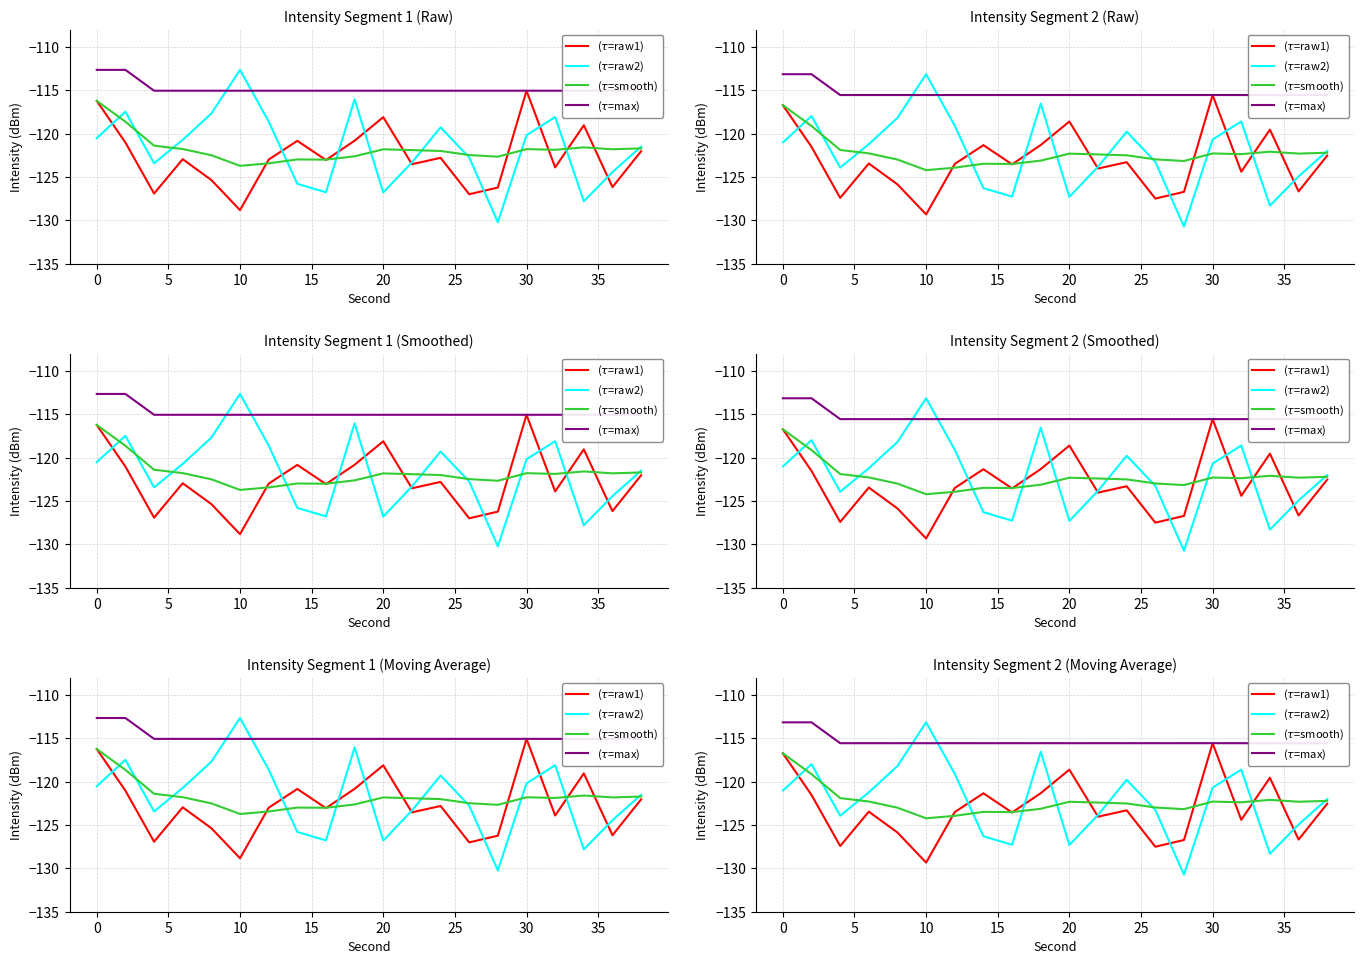

How many data points in ($\tau$=smooth) are less than -122?

17